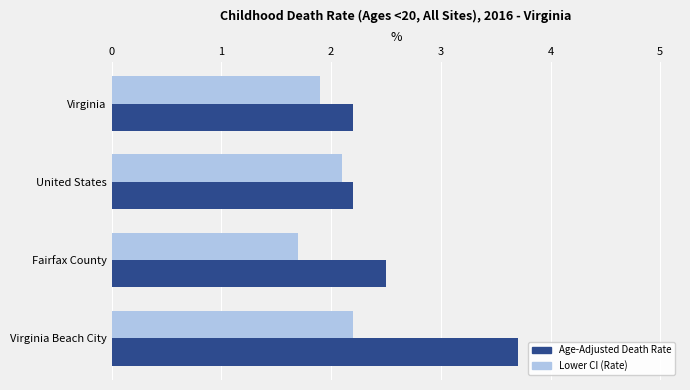

Between United States and Virginia Beach City, which series saw the biggest shift?

Age-Adjusted Death Rate